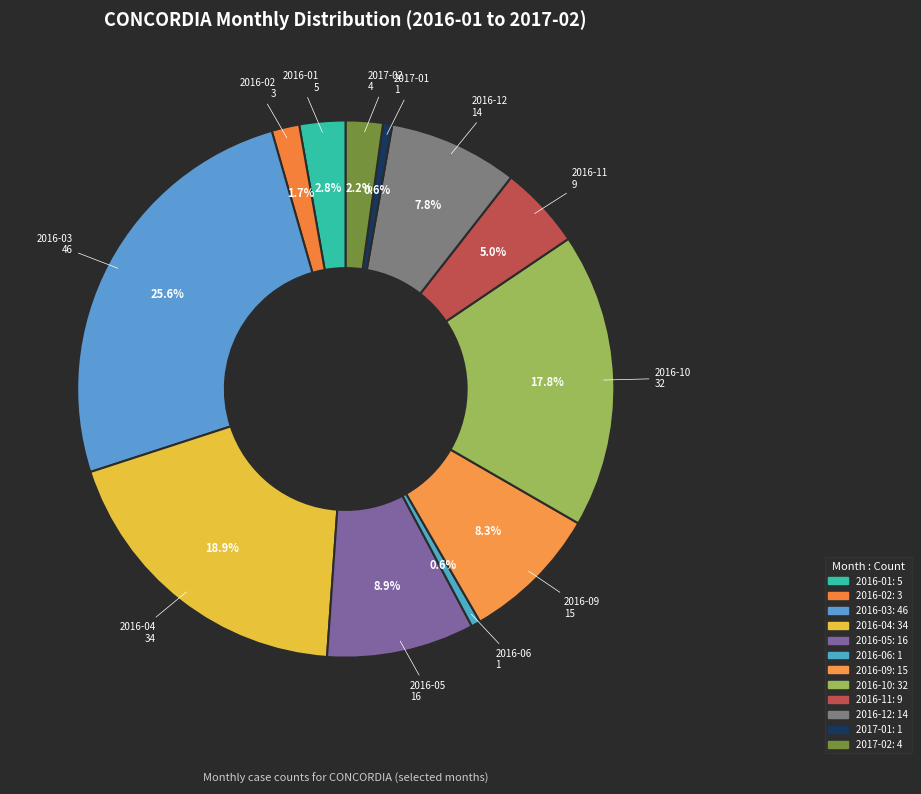

To the nearest percent, what is the combined percentage of 2016-03 and 2016-04?

44%